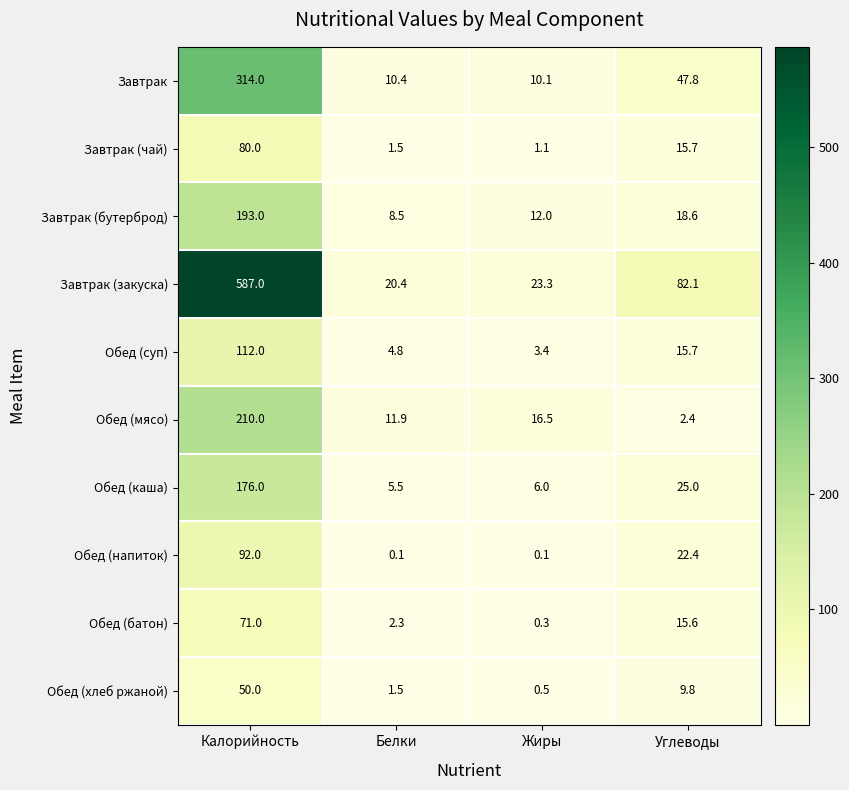

Which category has the highest value in the Обед (суп) series?

Калорийность